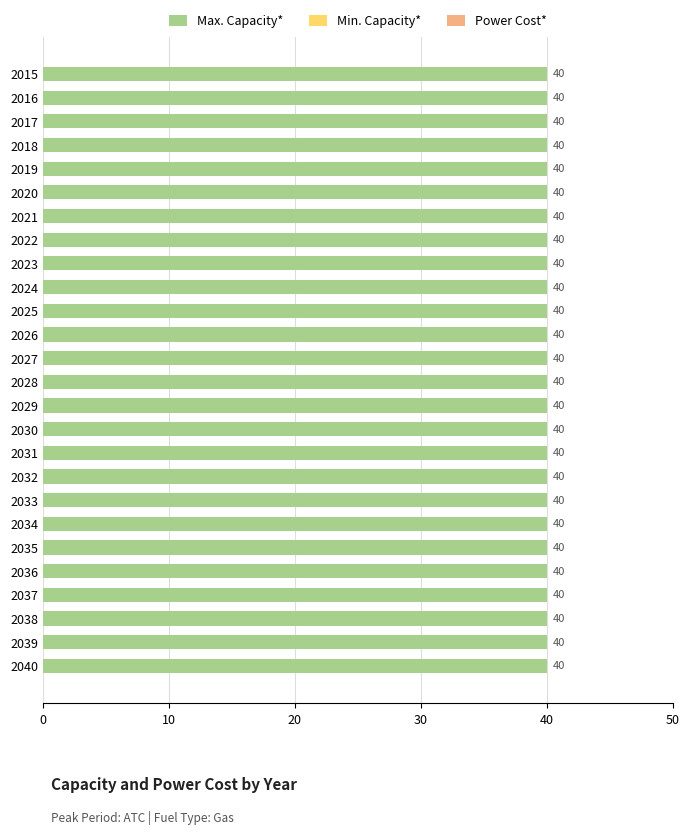

Is the value of Min. Capacity* at 2029 greater than the value of Power Cost* at 2040?

No